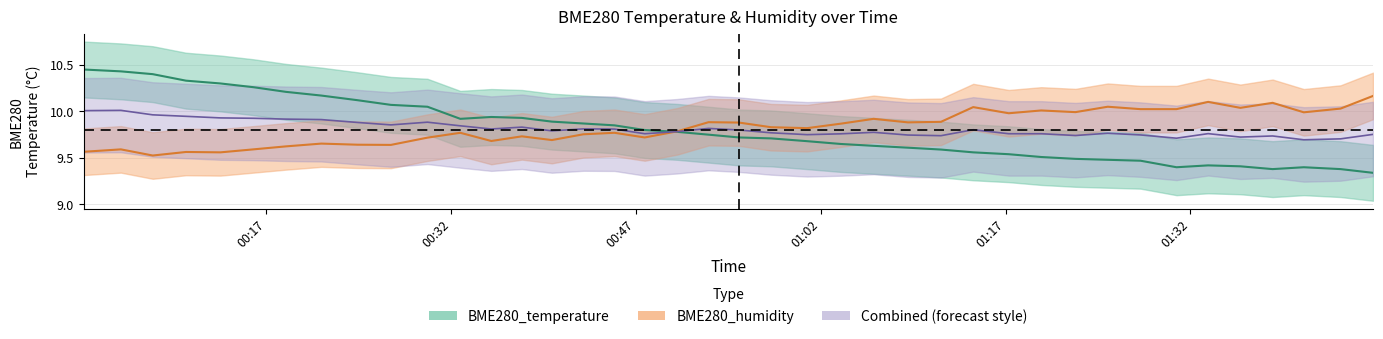

What is the highest value of the BME280_humidity series?

10.2